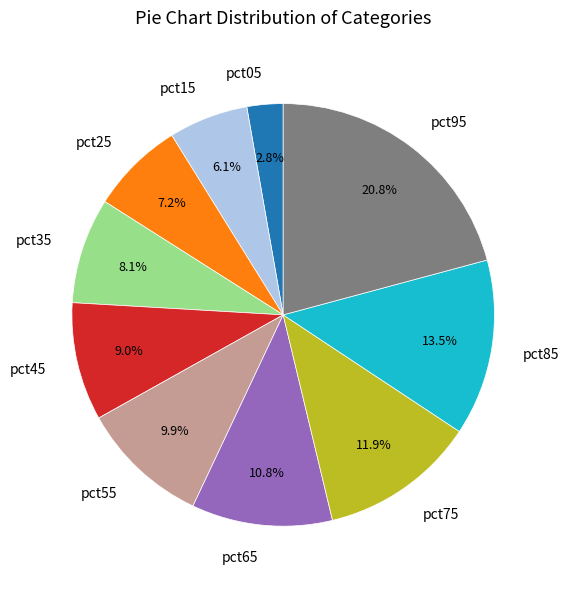

Does pct05 represent more than half of the total?

No